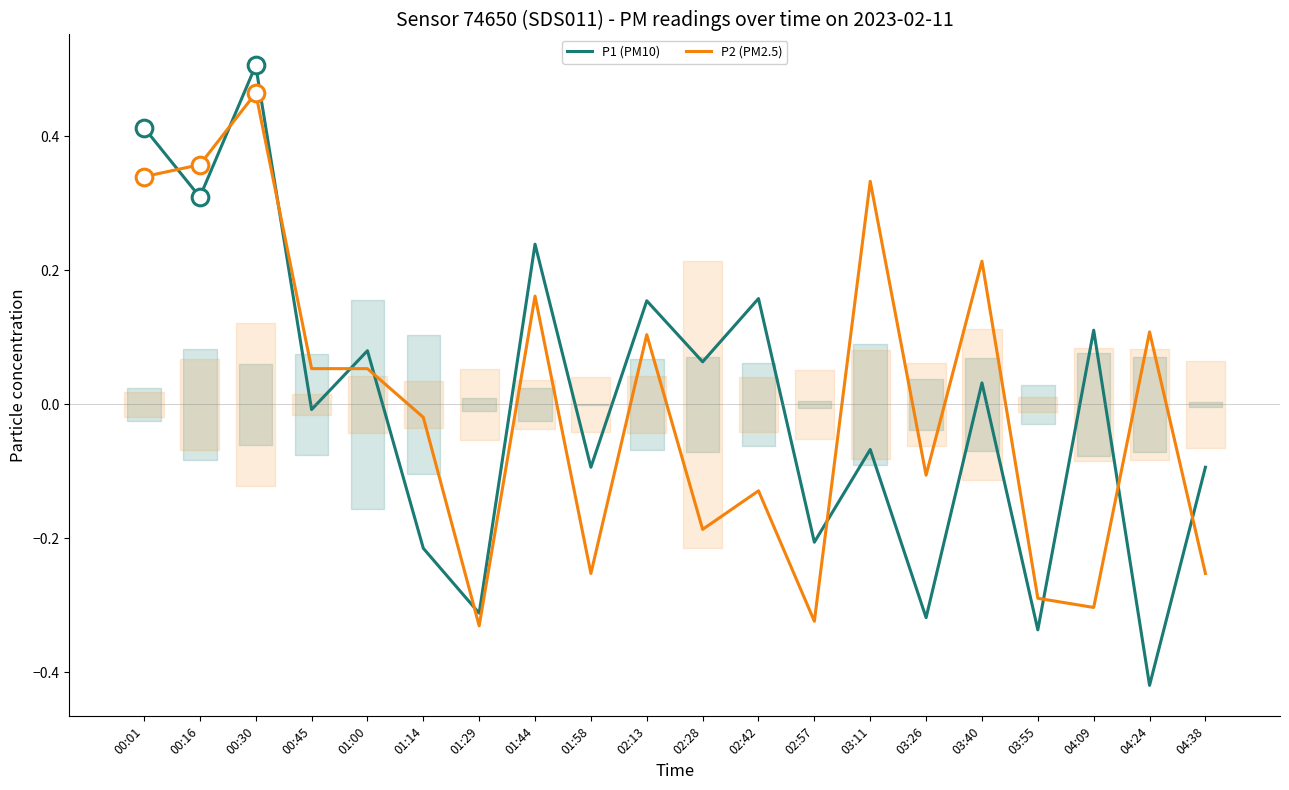

Is it true that P1 (PM10) equals 0.2 at 01:44?

True